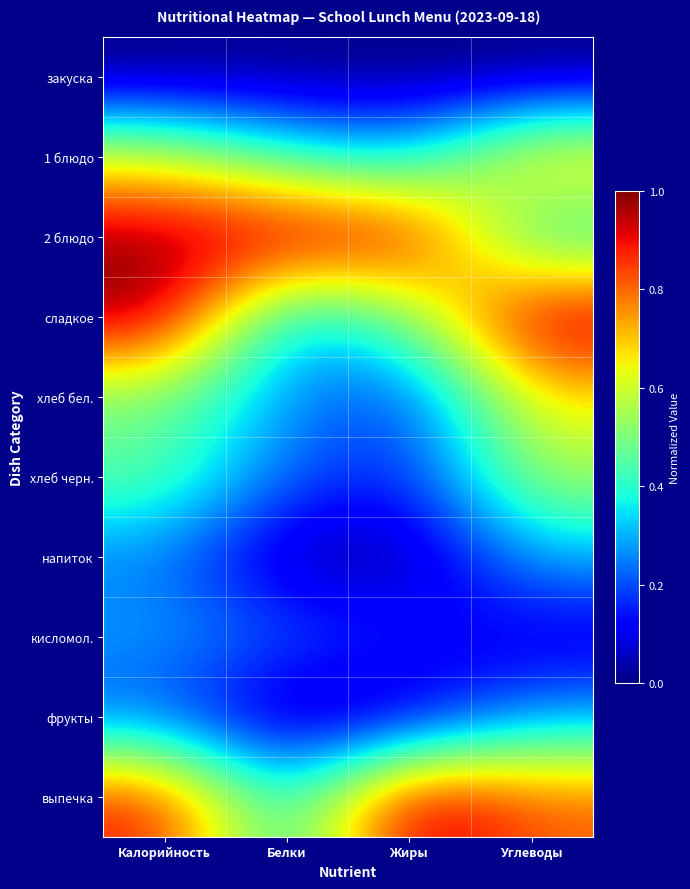

Reading left to right, extract all data points from this chart.

закуска: Калорийность=0.0	Белки=0.0	Жиры=0.0	Углеводы=0.0
1 блюдо: Калорийность=0.6	Белки=0.4	Жиры=0.3	Углеводы=0.7
2 блюдо: Калорийность=1.0	Белки=1.0	Жиры=1.0	Углеводы=0.3
сладкое: Калорийность=1.0	Белки=0.3	Жиры=0.5	Углеводы=1.0
хлеб бел.: Калорийность=0.5	Белки=0.3	Жиры=0.2	Углеводы=0.7
хлеб черн.: Калорийность=0.5	Белки=0.2	Жиры=0.1	Углеводы=0.6
напиток: Калорийность=0.2	Белки=0.0	Жиры=0.0	Углеводы=0.3
кисломол.: Калорийность=0.3	Белки=0.2	Жиры=0.2	Углеводы=0.1
фрукты: Калорийность=0.2	Белки=0.0	Жиры=0.0	Углеводы=0.3
выпечка: Калорийность=0.9	Белки=0.3	Жиры=1.0	Углеводы=0.8